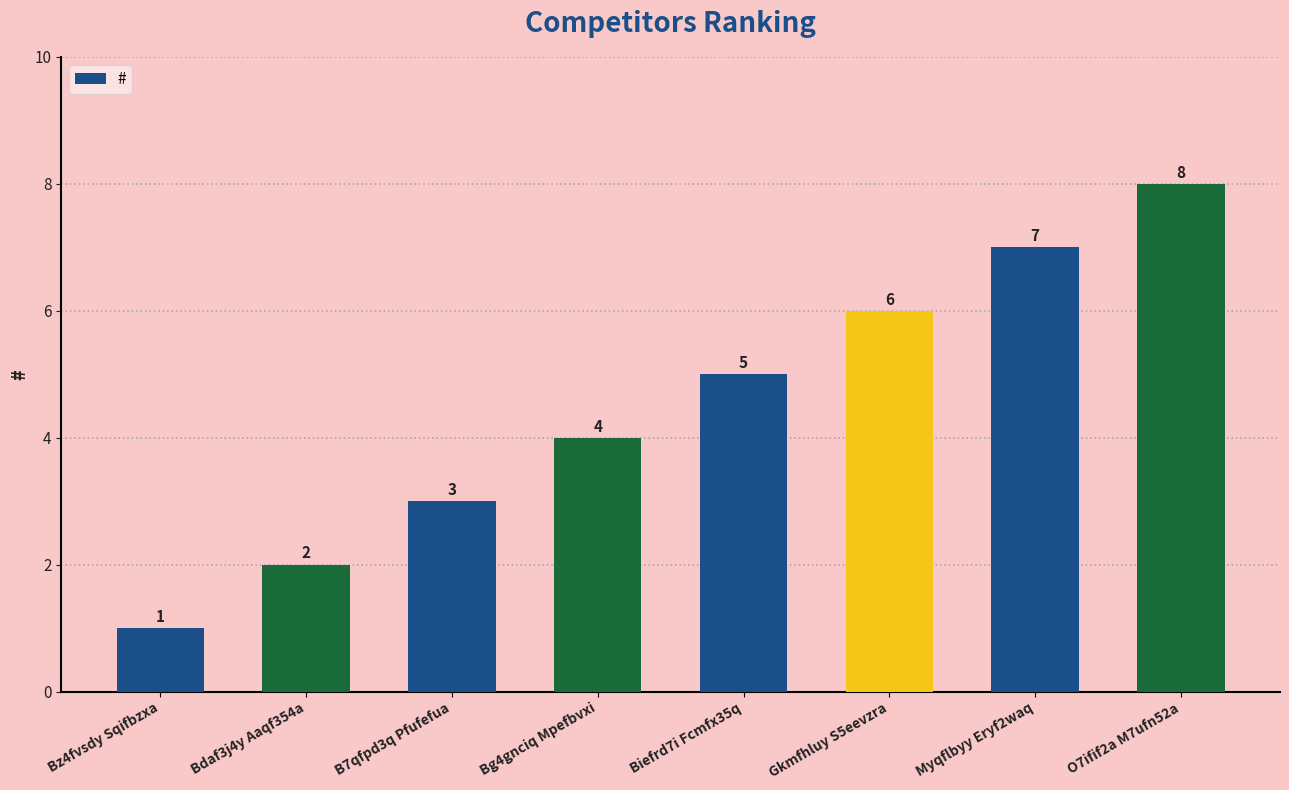

Reading right to left, transcribe all the data shown in this chart.

O7ifif2a M7ufn52a=8	Myqflbyy Eryf2waq=7	Gkmfhluy S5eevzra=6	Biefrd7i Fcmfx35q=5	Bg4gnciq Mpefbvxi=4	B7qfpd3q Pfufefua=3	Bdaf3j4y Aaqf354a=2	Bz4fvsdy Sqifbzxa=1